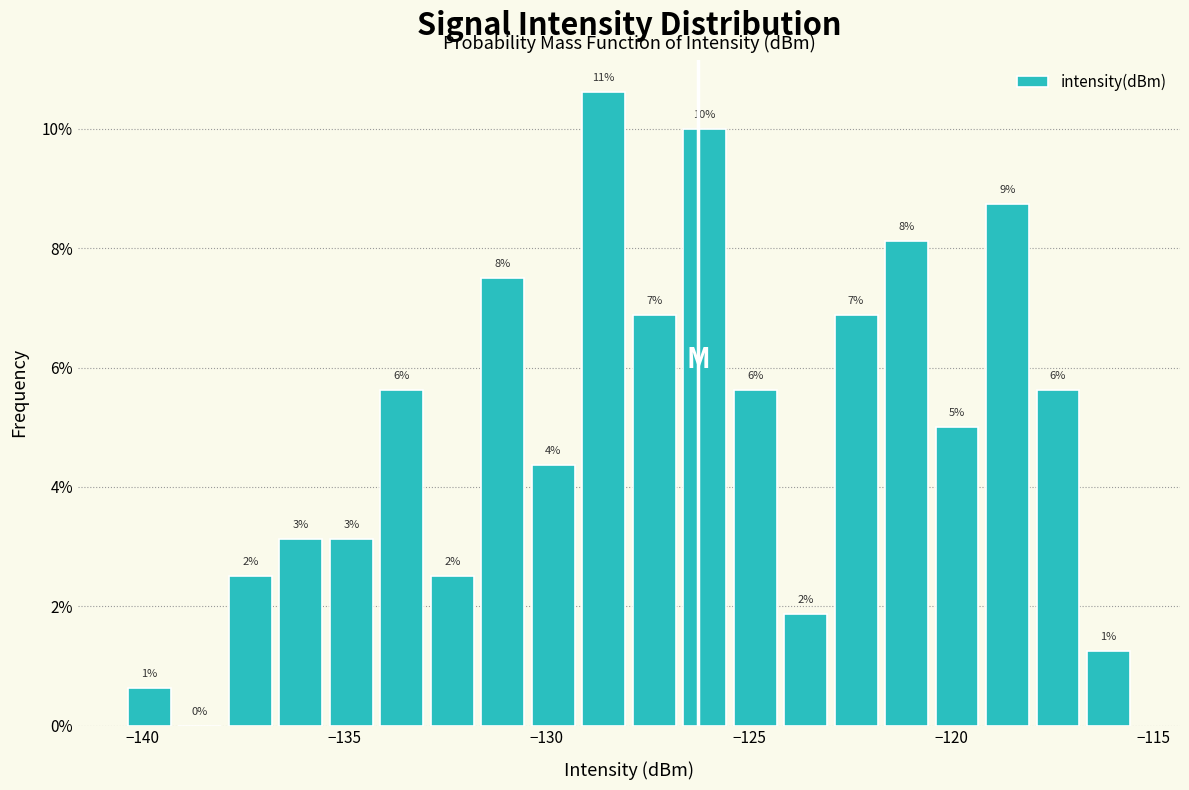

Read against the x-axis, roughly where is the centre of the tallest bar?

-128.5